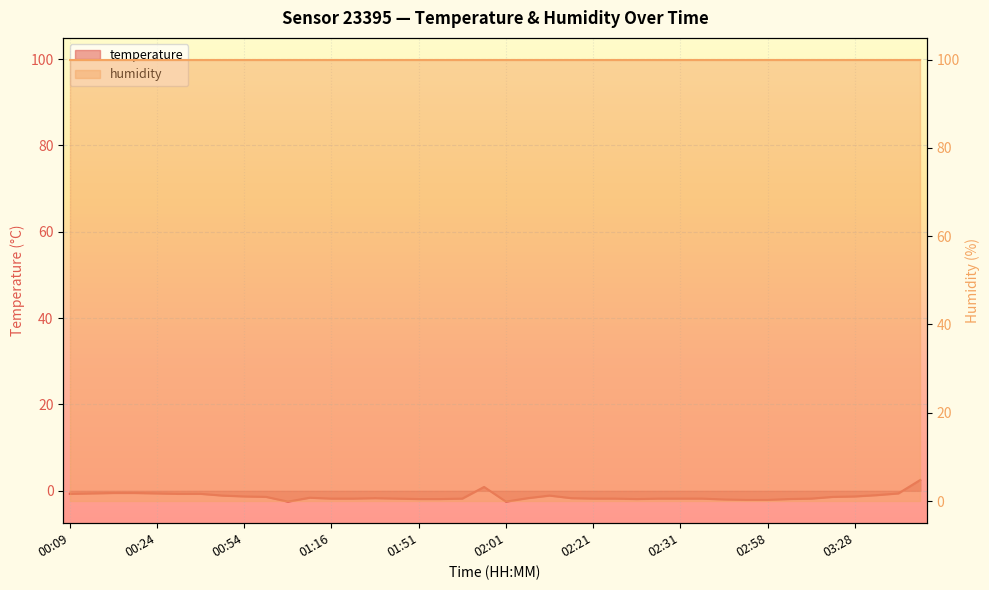

At which category does the chart reach its peak across all series?

03:36